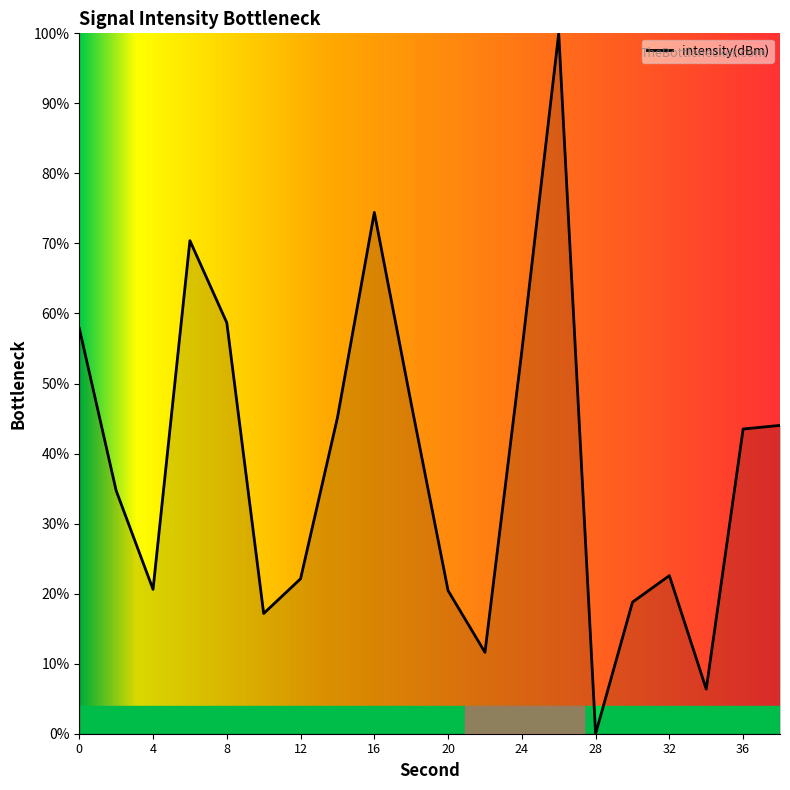

What is the greatest value displayed?

100.0